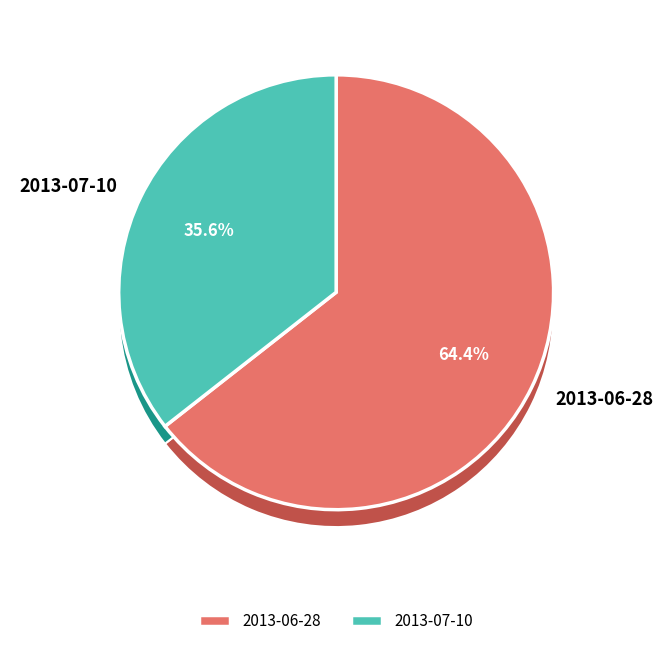

Which has a higher value, 2013-06-28 or 2013-07-10?

2013-06-28